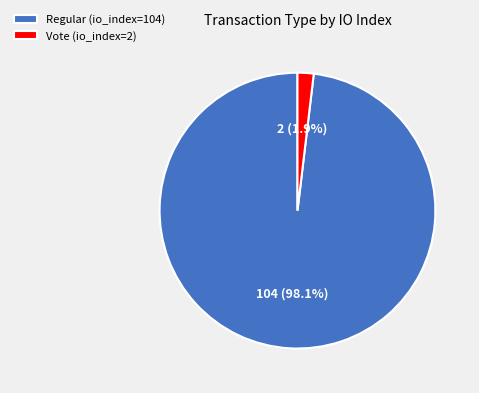

To the nearest percent, what is the combined percentage of Regular (io_index=104) and Vote (io_index=2)?

100%